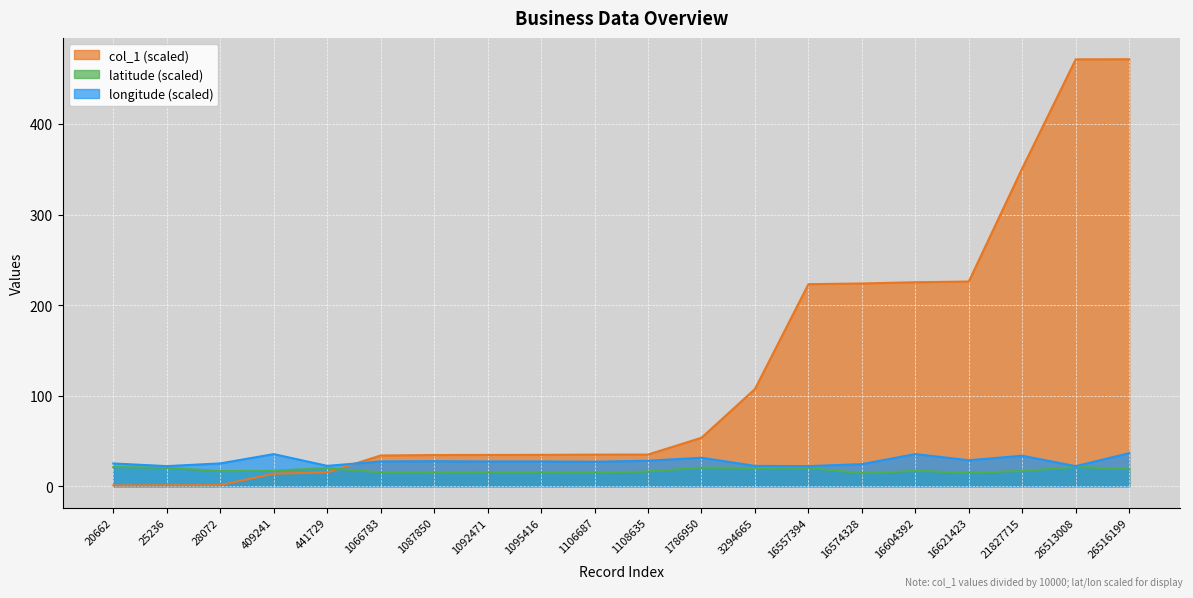

How many lines are shown in the chart?

3